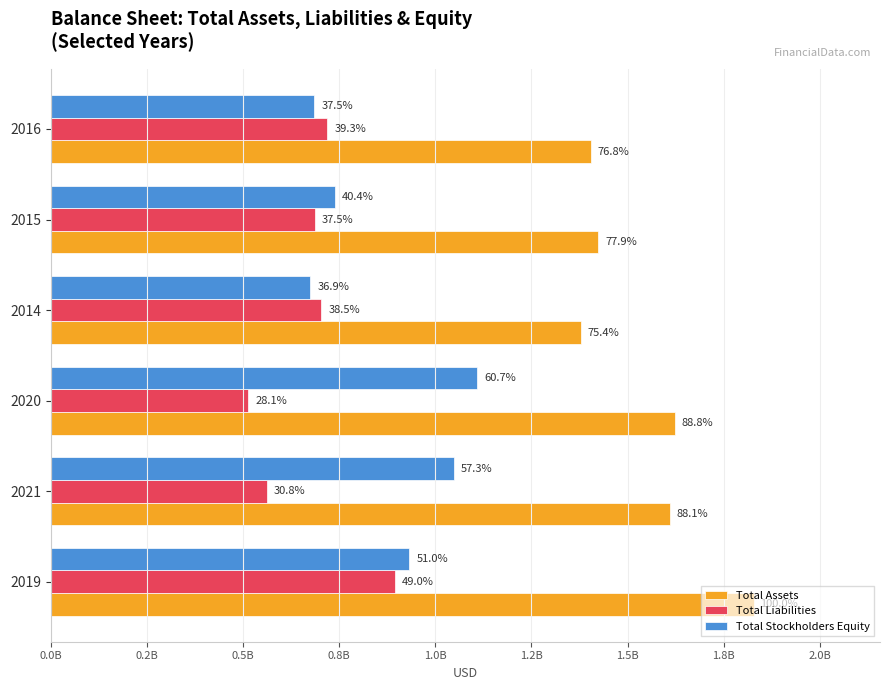

What are all the series names shown in the legend?

Total Assets, Total Liabilities, Total Stockholders Equity